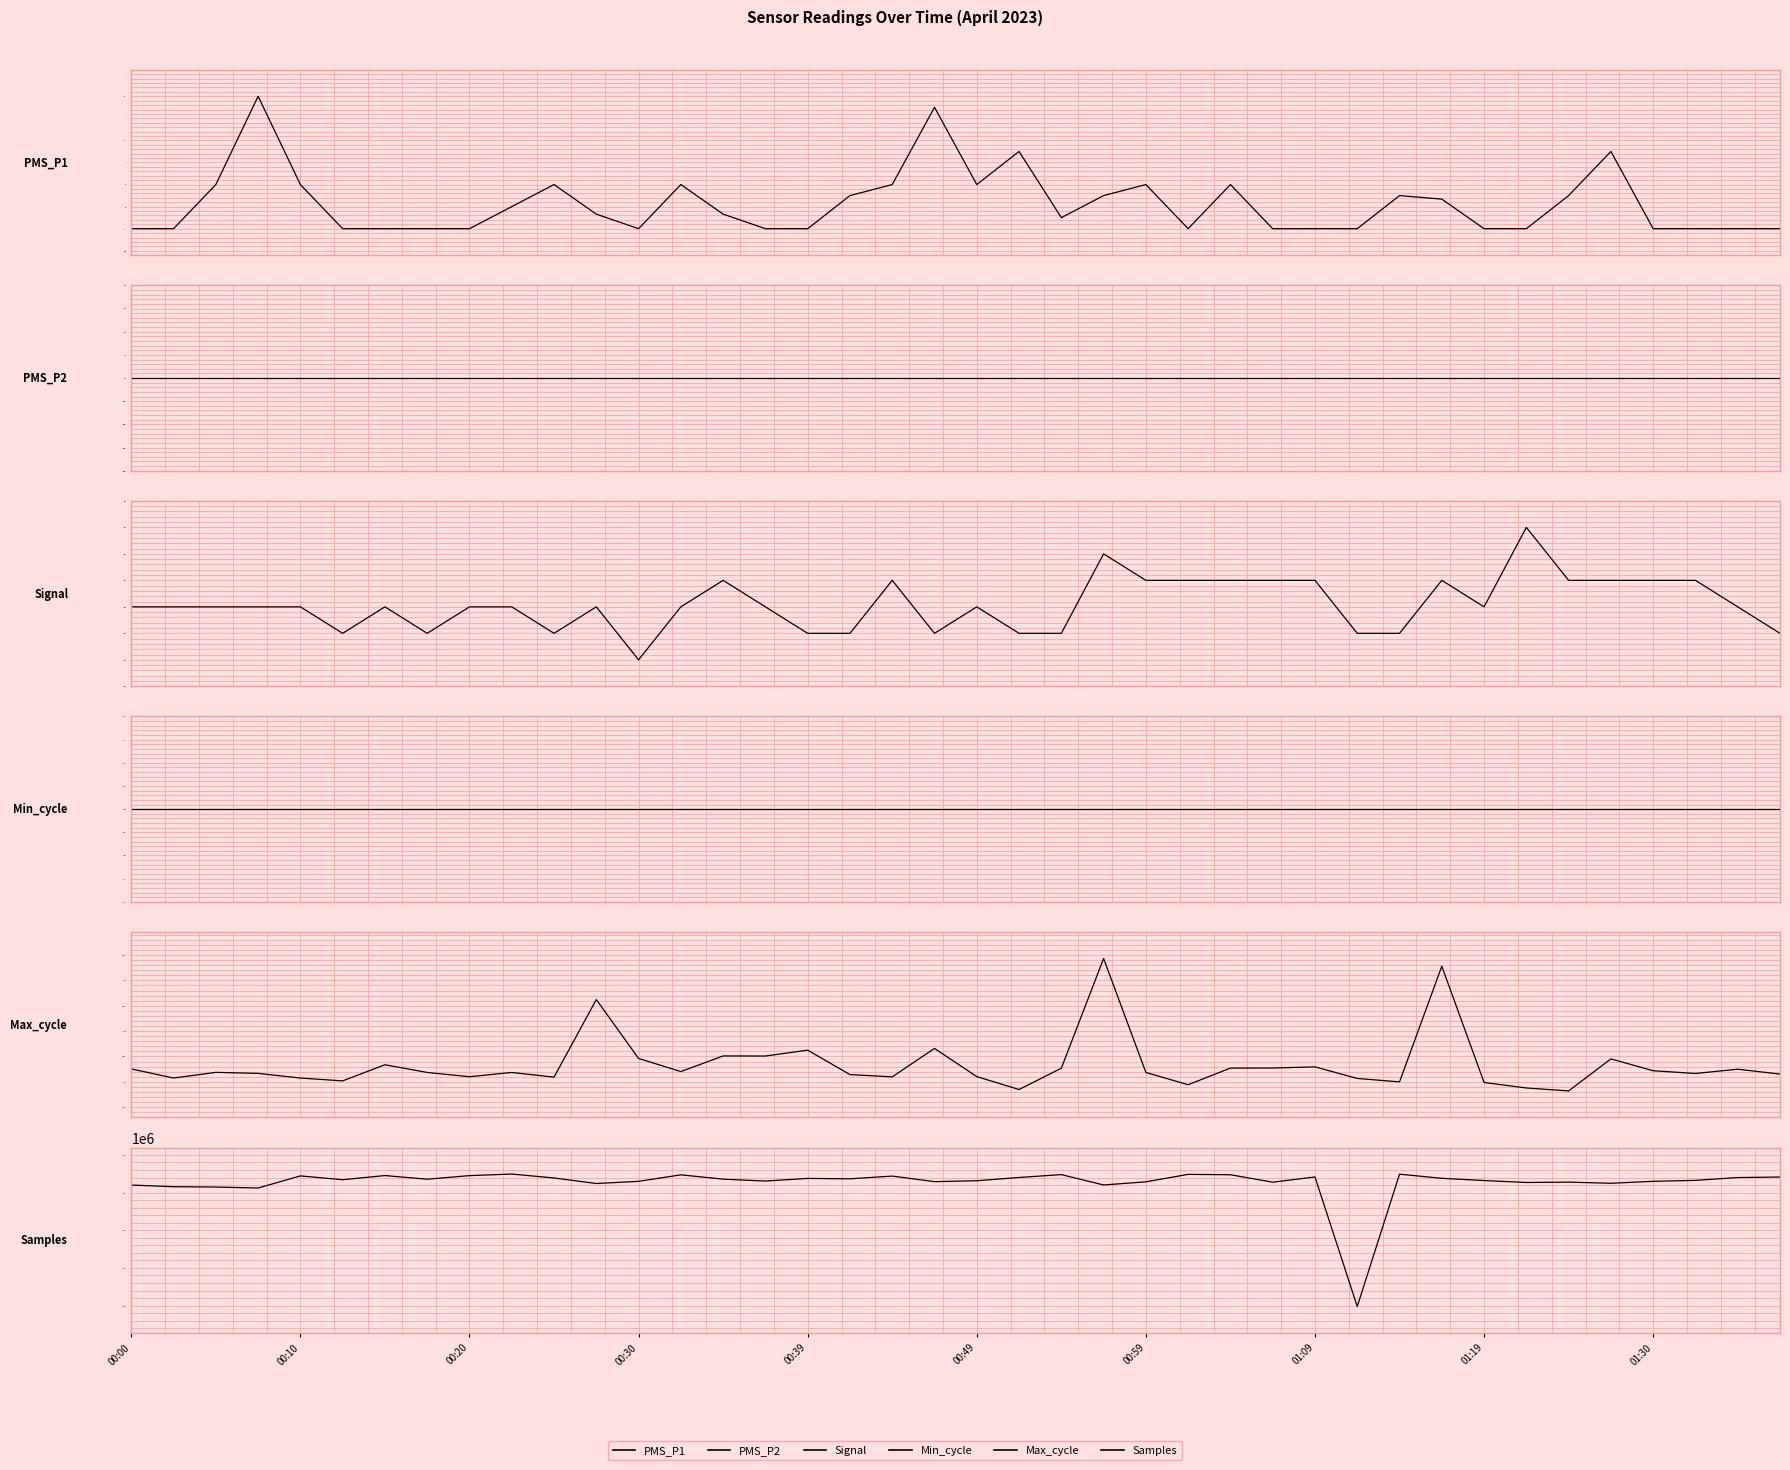

True or false: Min_cycle and Signal intersect in this chart.

False